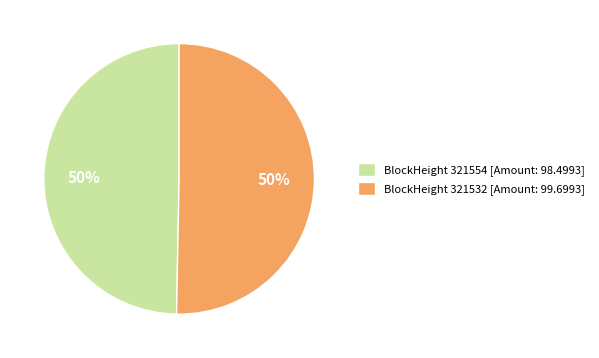

True or false: BlockHeight 321532 [Amount: 99.6993] accounts for 50% of the total.

True